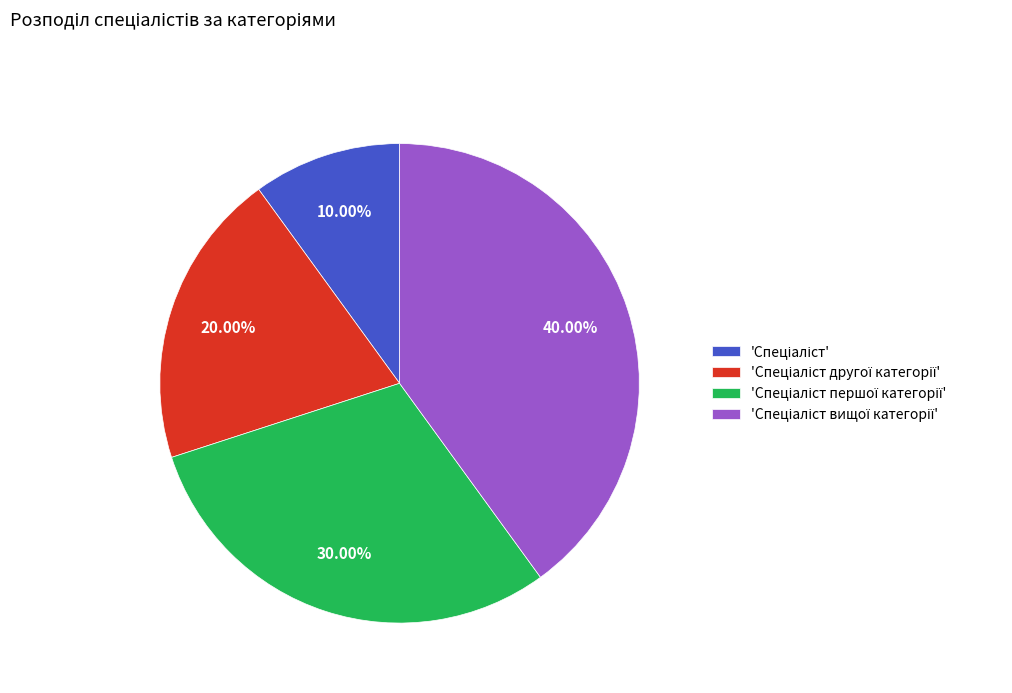

Count the number of slices in the pie.

4